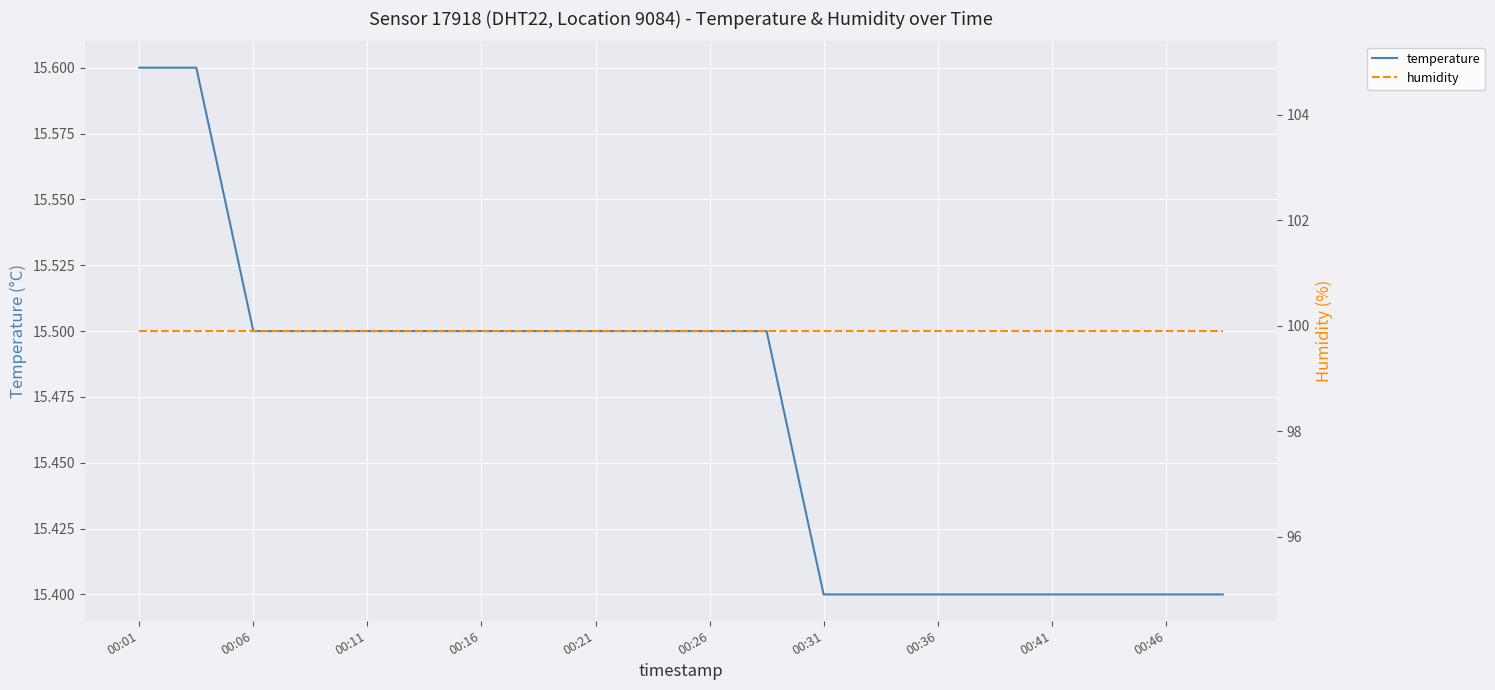

What is the total value across all series at 19?

115.3